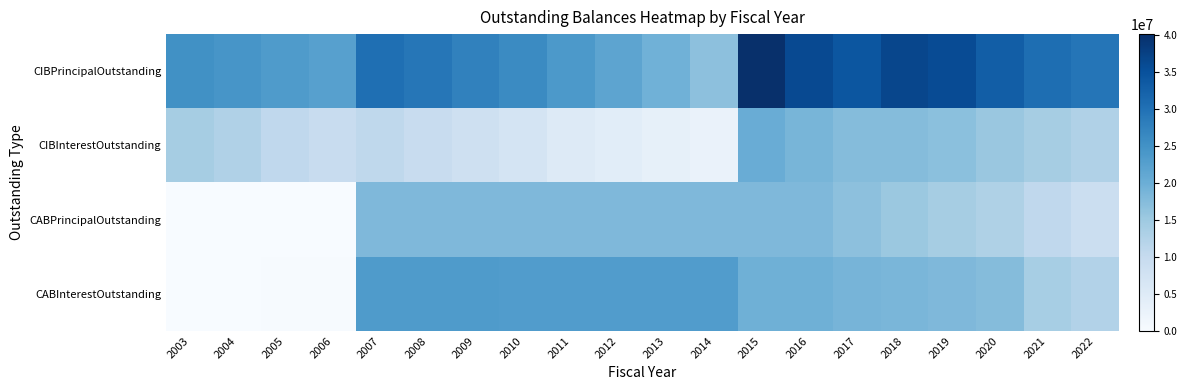

Between 2011 and 2008, which is larger?

2008